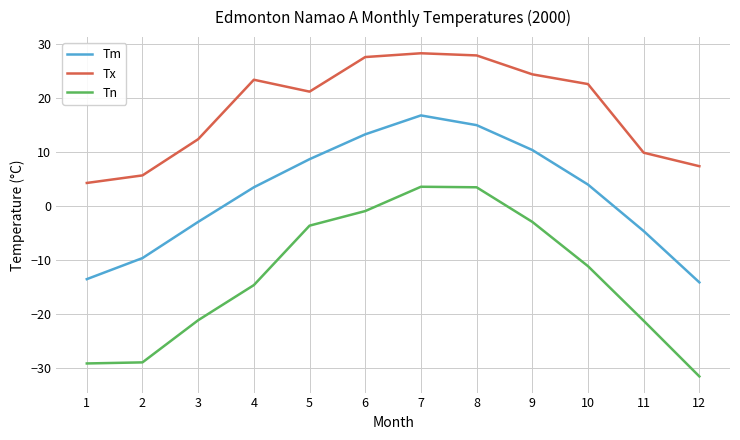

Does the chart display data point markers on the line(s)?

No